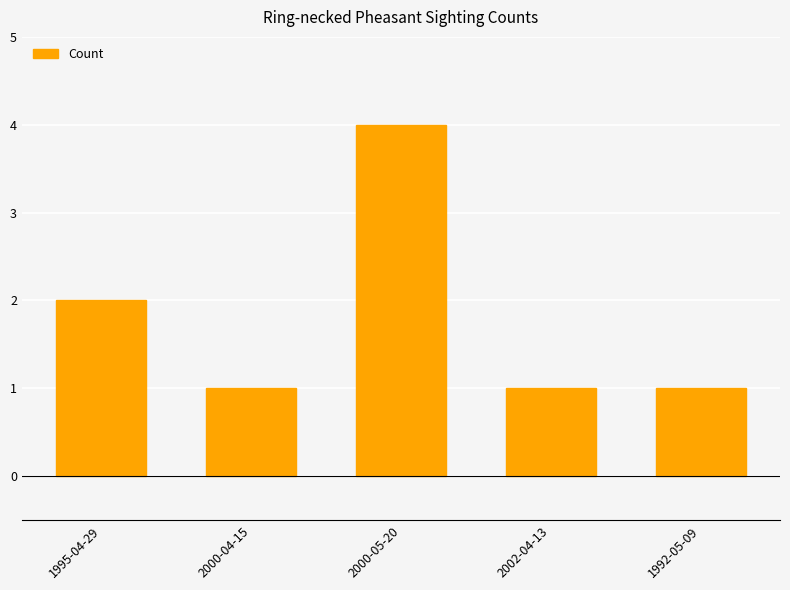

Which category has the highest value across all series?

2000-05-20